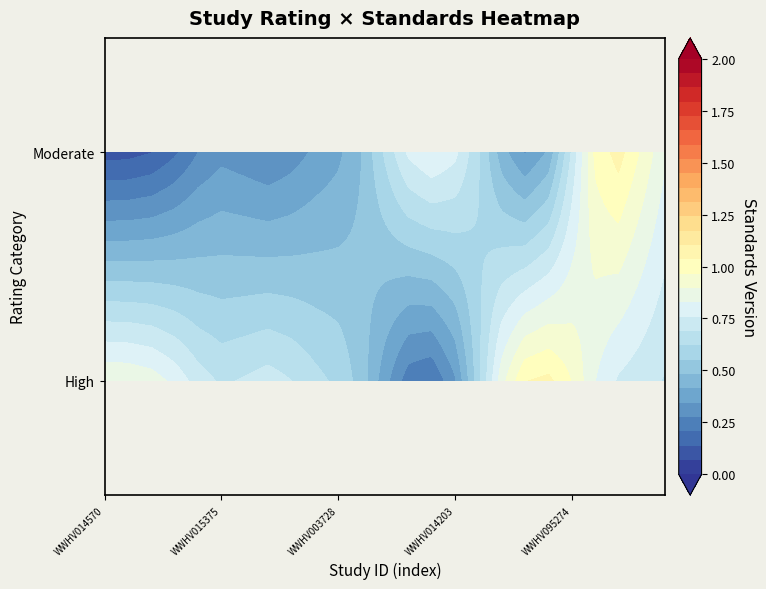

Rank the series by their average value, from highest to lowest.

High, Moderate